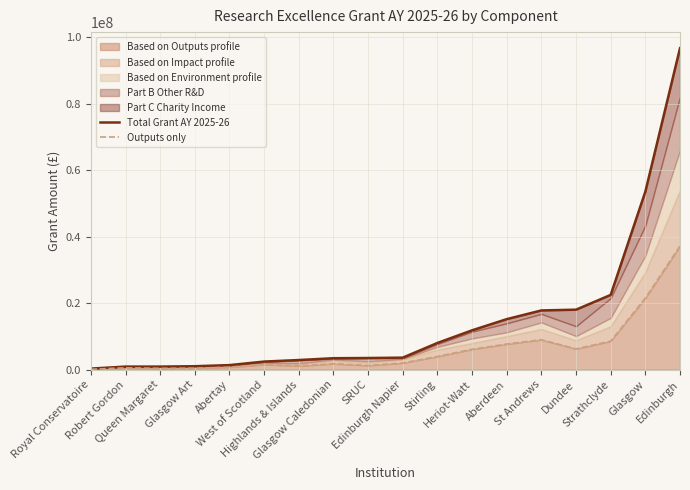

What is the highest value of the Based on Outputs profile series?

37221229